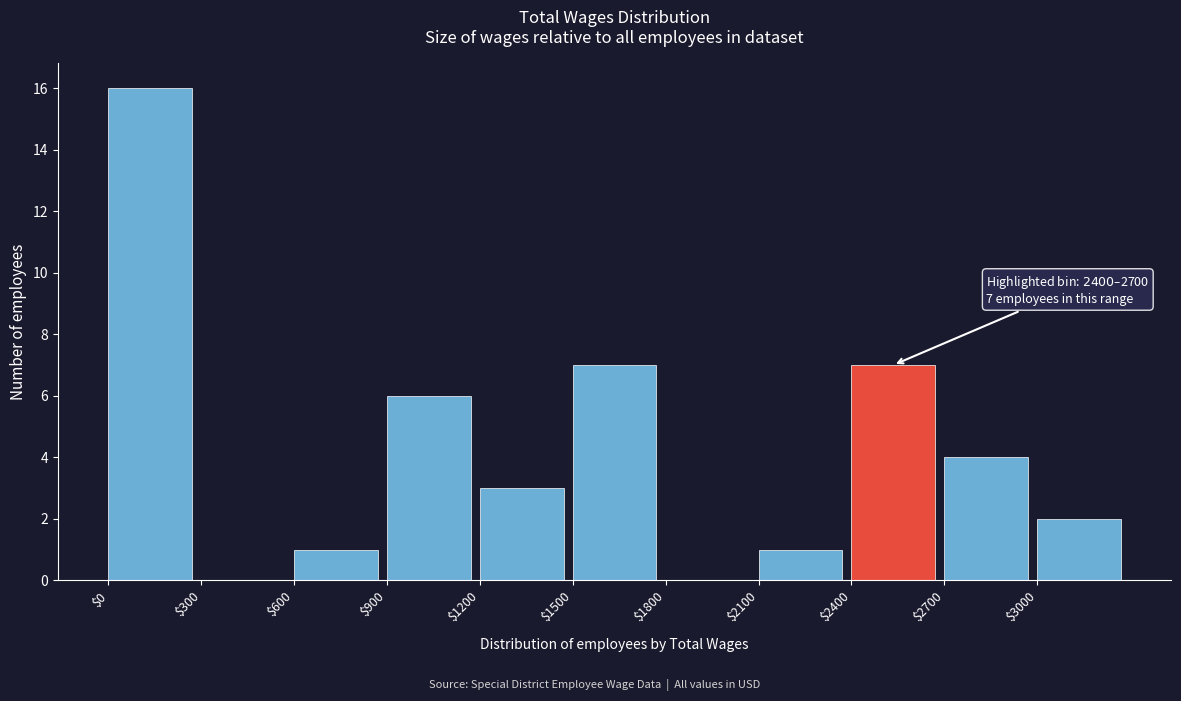

Which range on the x-axis has the tallest bar?

0 to 300